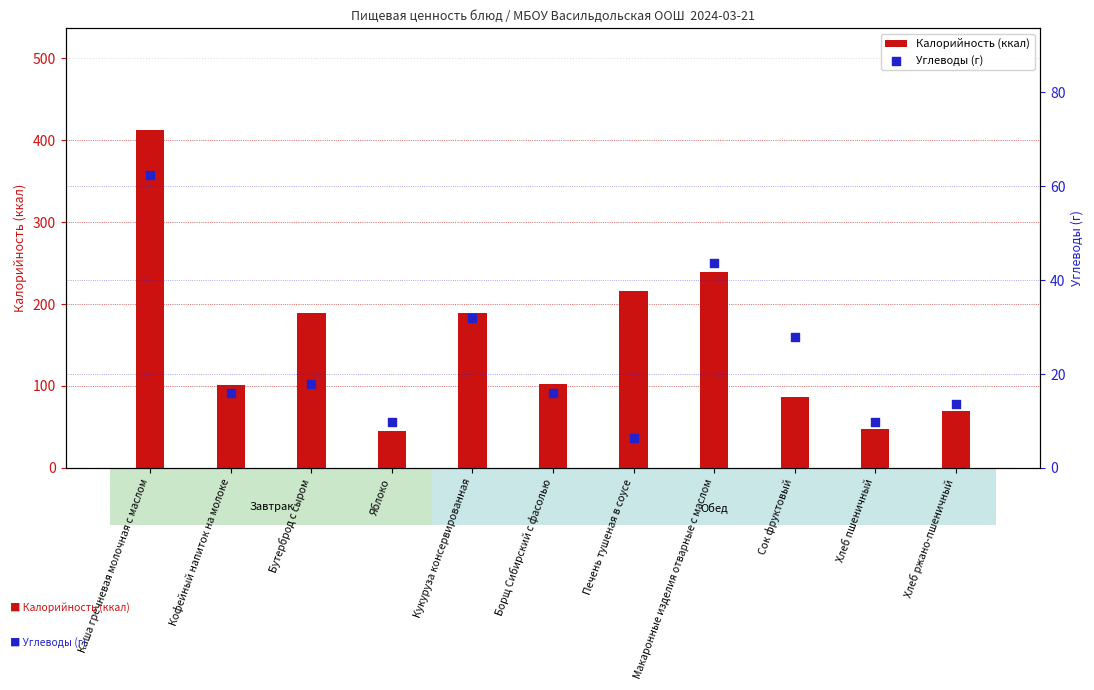

Which series reaches the minimum Y coordinate?

Углеводы (г)